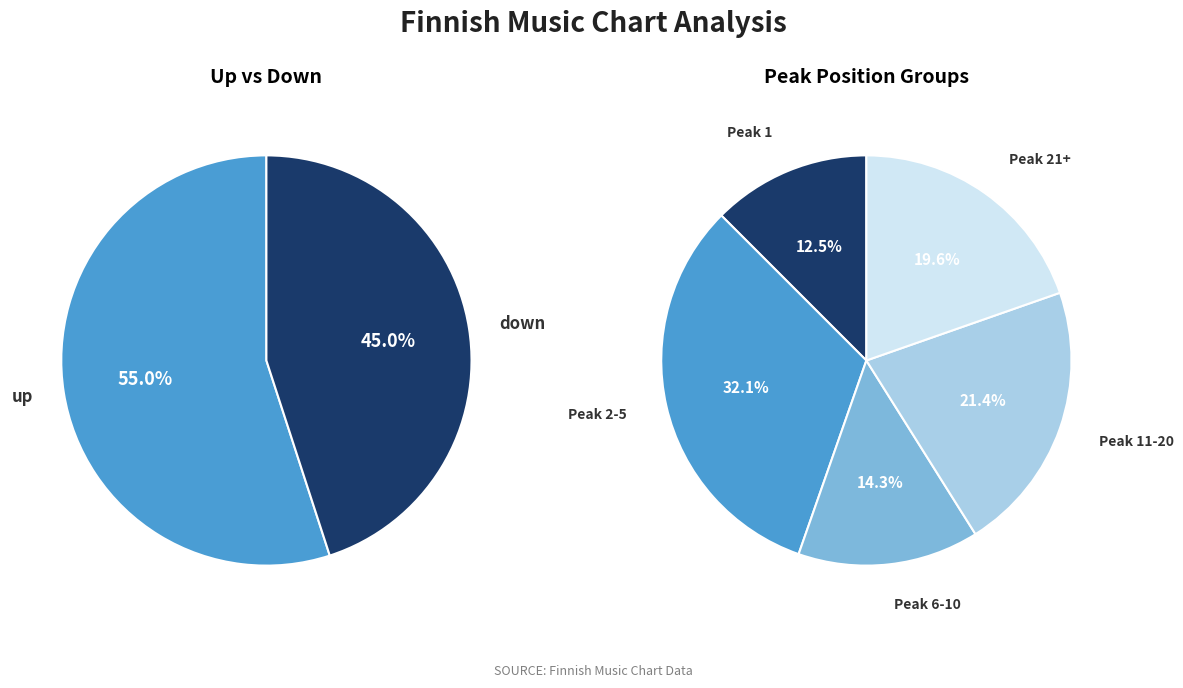

To the nearest percent, what portion does up represent?

55%